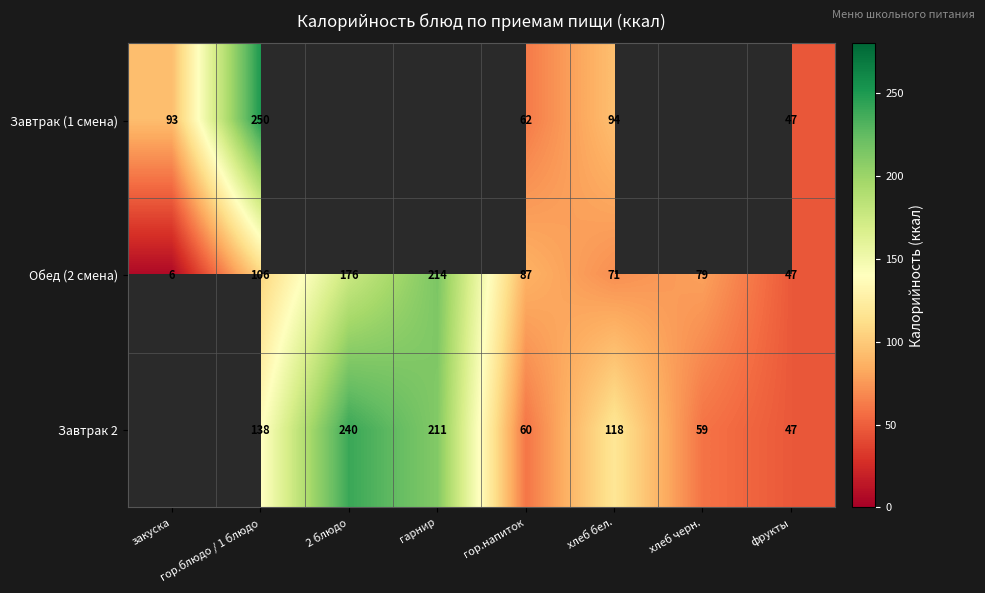

Is it true that Завтрак 2 equals 110 at 2 блюдо?

False